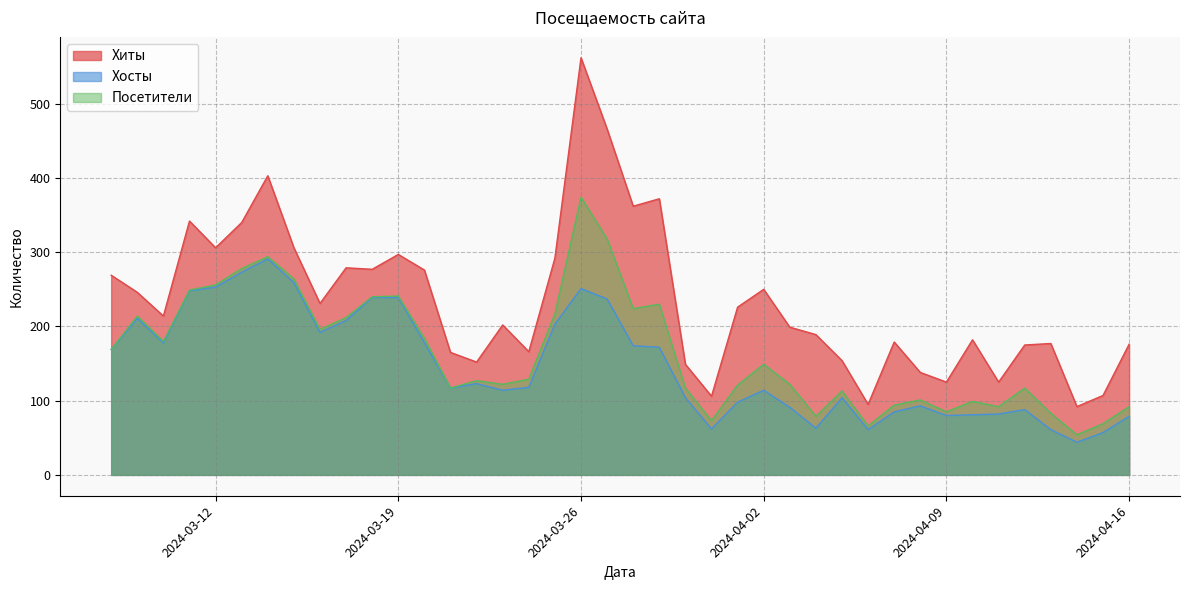

What is the smallest value displayed?

44